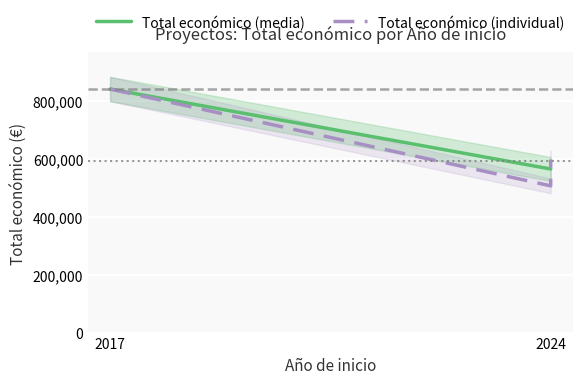

How many data points are above 598609?

1